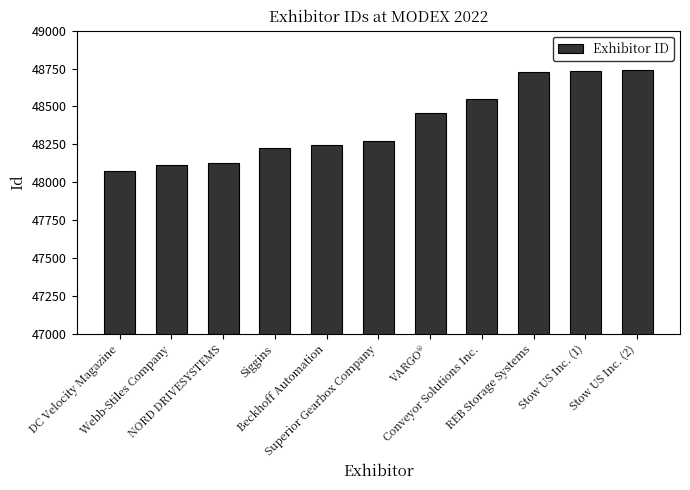

What is the change in value from VARGO® to Stow US Inc. (2)?

+278